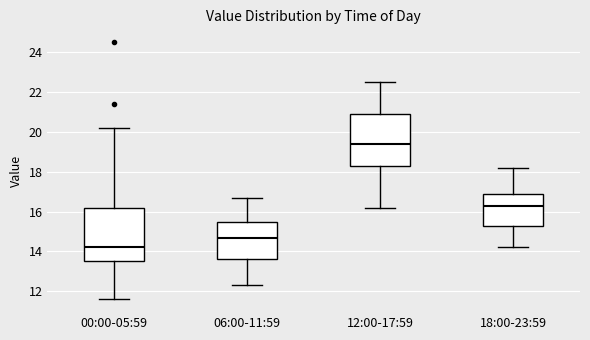

Reading left to right, transcribe this box plot: for each box, give where its median line is, the range the box spans, and where its two whiskers end, as read against the y-axis. The values are not printed on the chart, so give them approximately, as read against the axis.

00:00-05:59: median 14.2, box 13.6 to 16.2, whiskers 11.6 to 20.2
06:00-11:59: median 14.8, box 13.6 to 15.6, whiskers 12.4 to 16.8
12:00-17:59: median 19.4, box 18.4 to 21.0, whiskers 16.2 to 22.6
18:00-23:59: median 16.4, box 15.4 to 17.0, whiskers 14.2 to 18.2